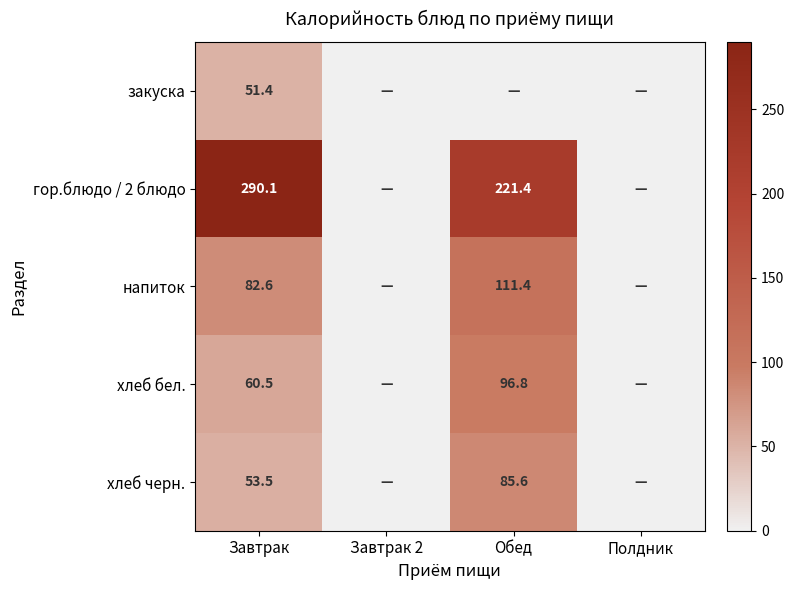

The хлеб бел. series shows 14.5 at Завтрак. True or false?

False